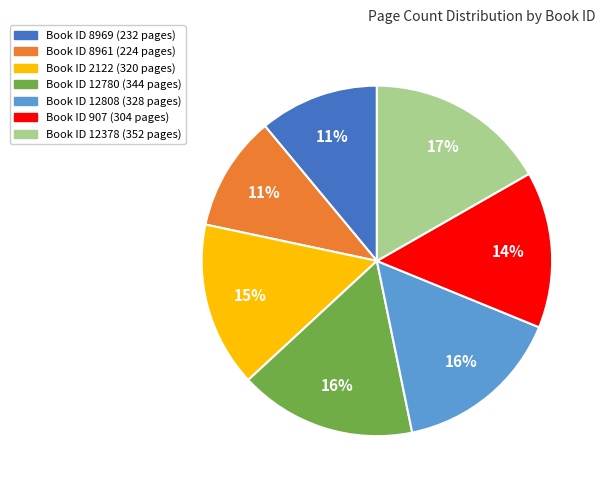

Is there any slice that represents more than half of the pie?

No